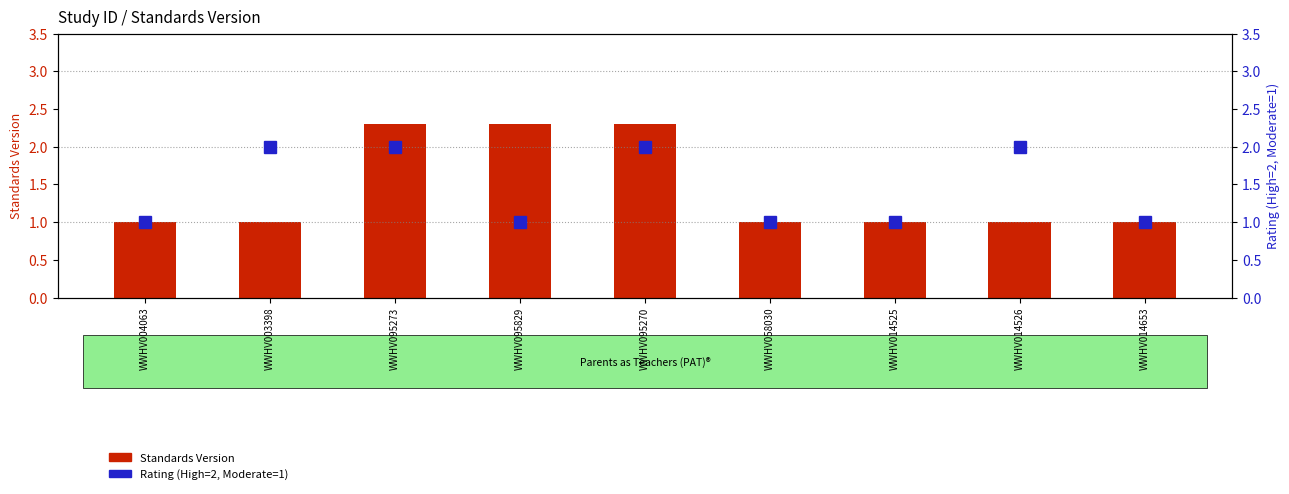

Which series has the widest spread of values?

Standards Version